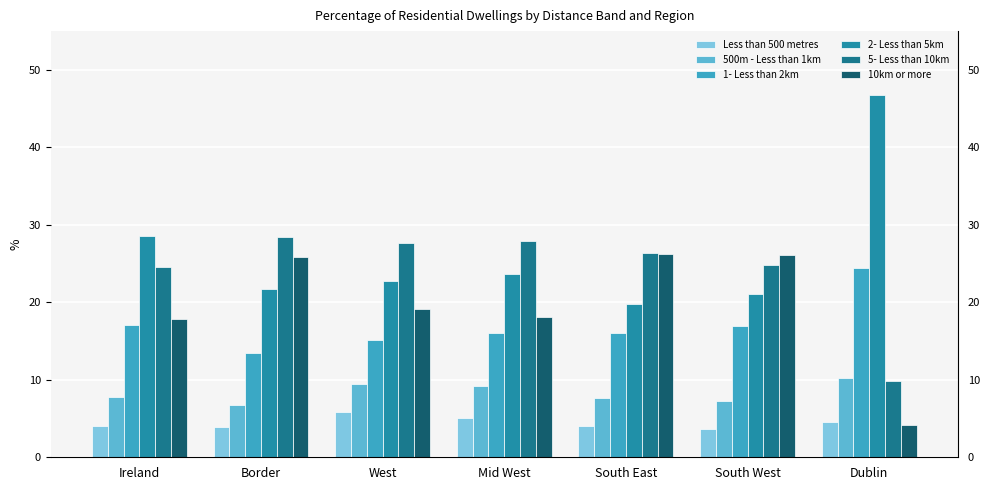

Where does the 5- Less than 10km series first go above 26?

Border